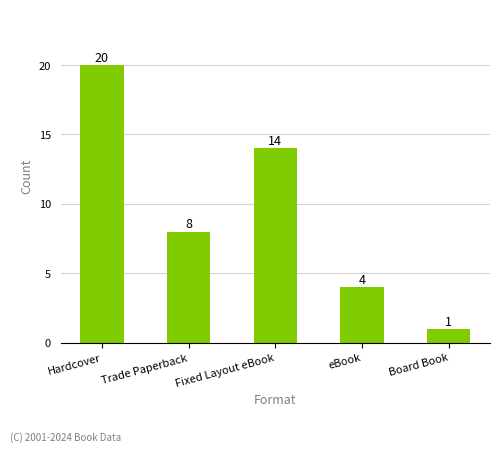

What is the minimum value shown in the chart?

1